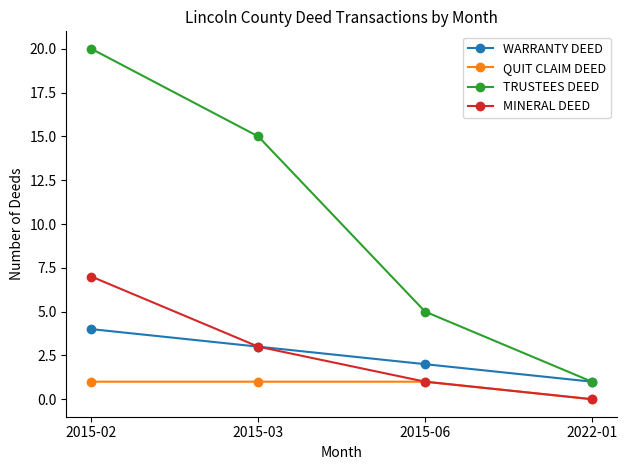

At which category does the chart reach its peak across all series?

2015-02